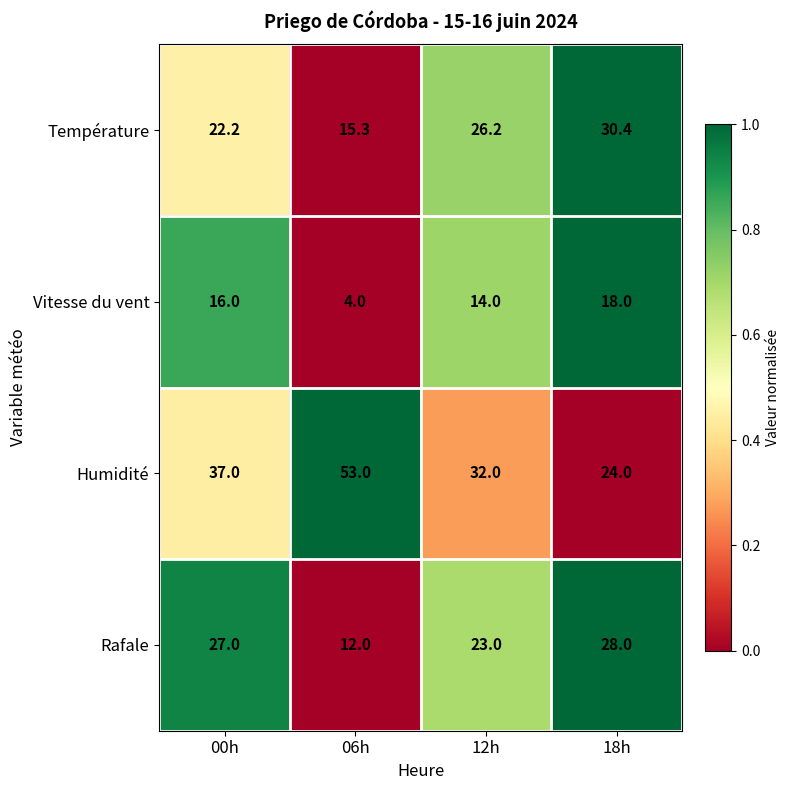

What is the sum of the Rafale values at 12h and 00h?

50.0